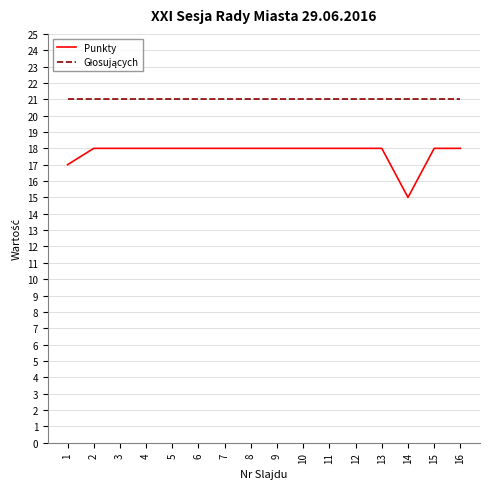

Is it true that Punkty equals 18 at 16?

True